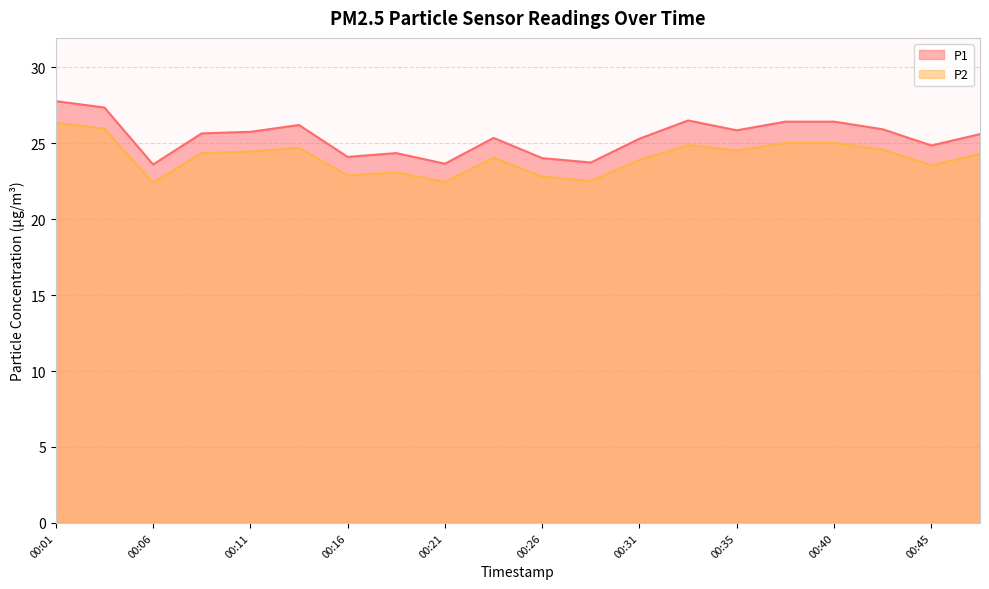

True or false: P2 and P1 intersect in this chart.

False